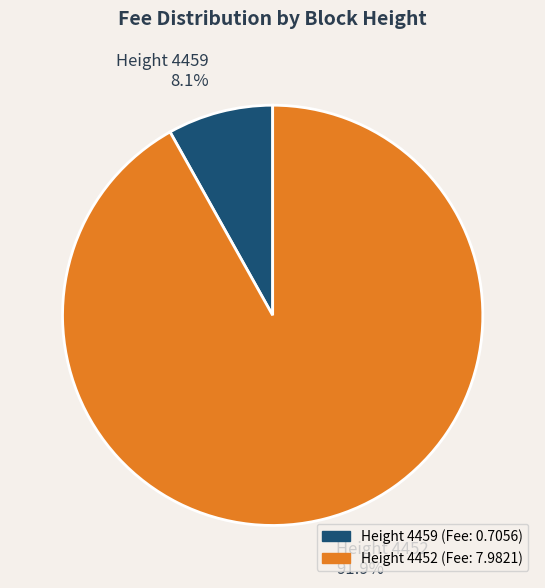

Between Height 4452 and Height 4459, which is larger?

Height 4452